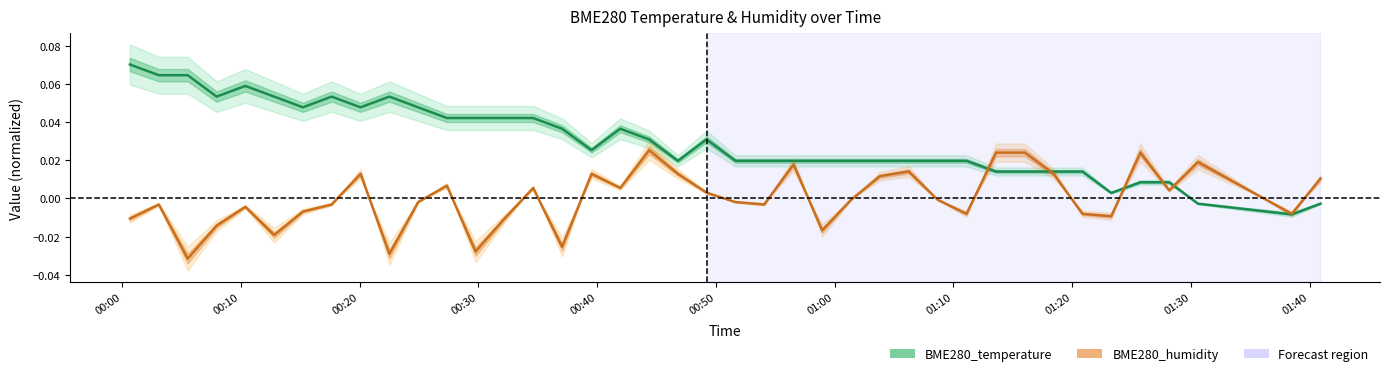

What is the difference between the second highest and minimum values in the BME280_temperature series?

0.1